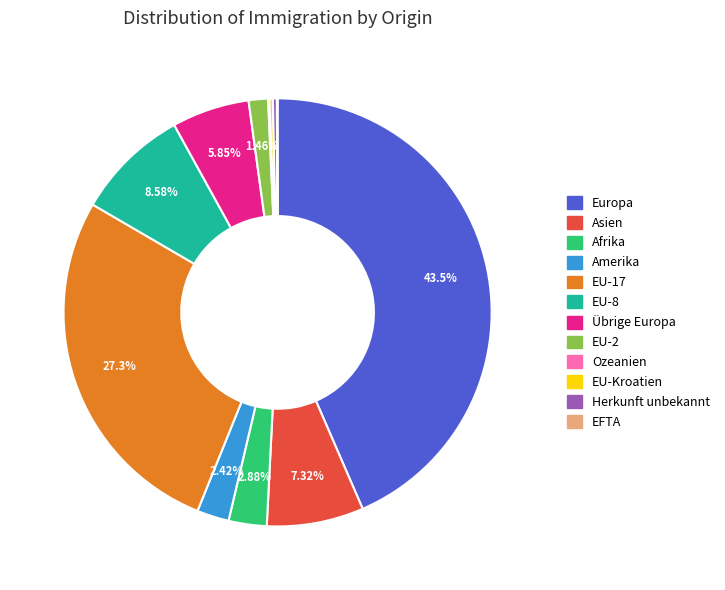

True or false: Asien accounts for 7% of the total.

True